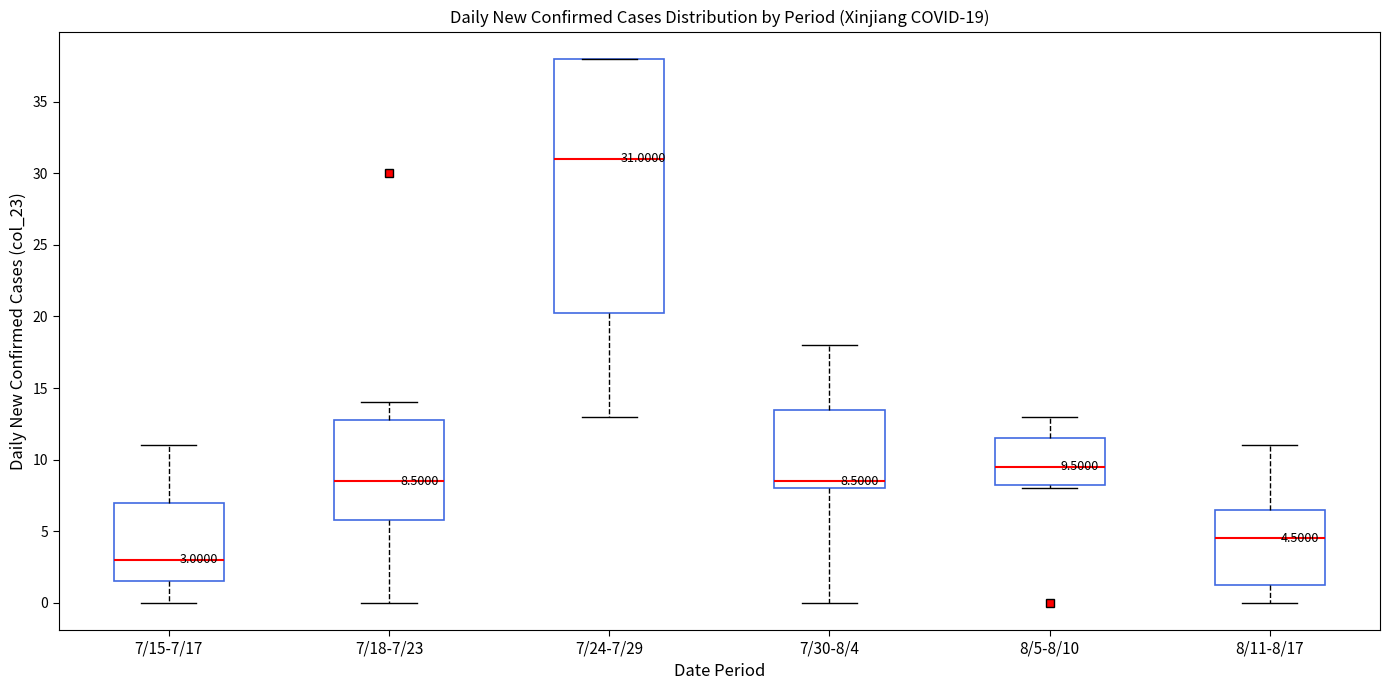

Which box's median line is the highest?

7/24-7/29